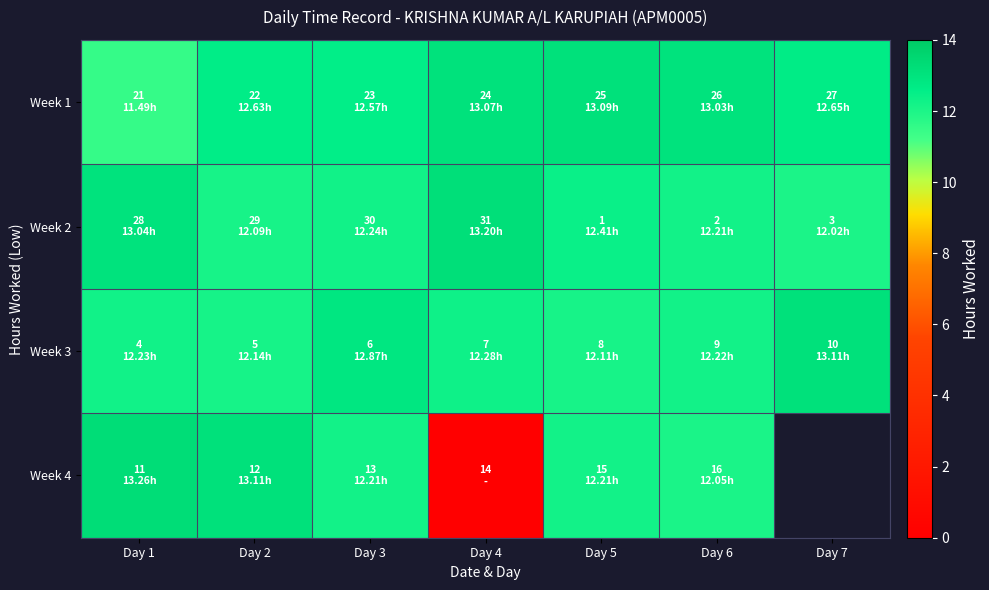

How many Week 3 values are between 12 and 13?

6